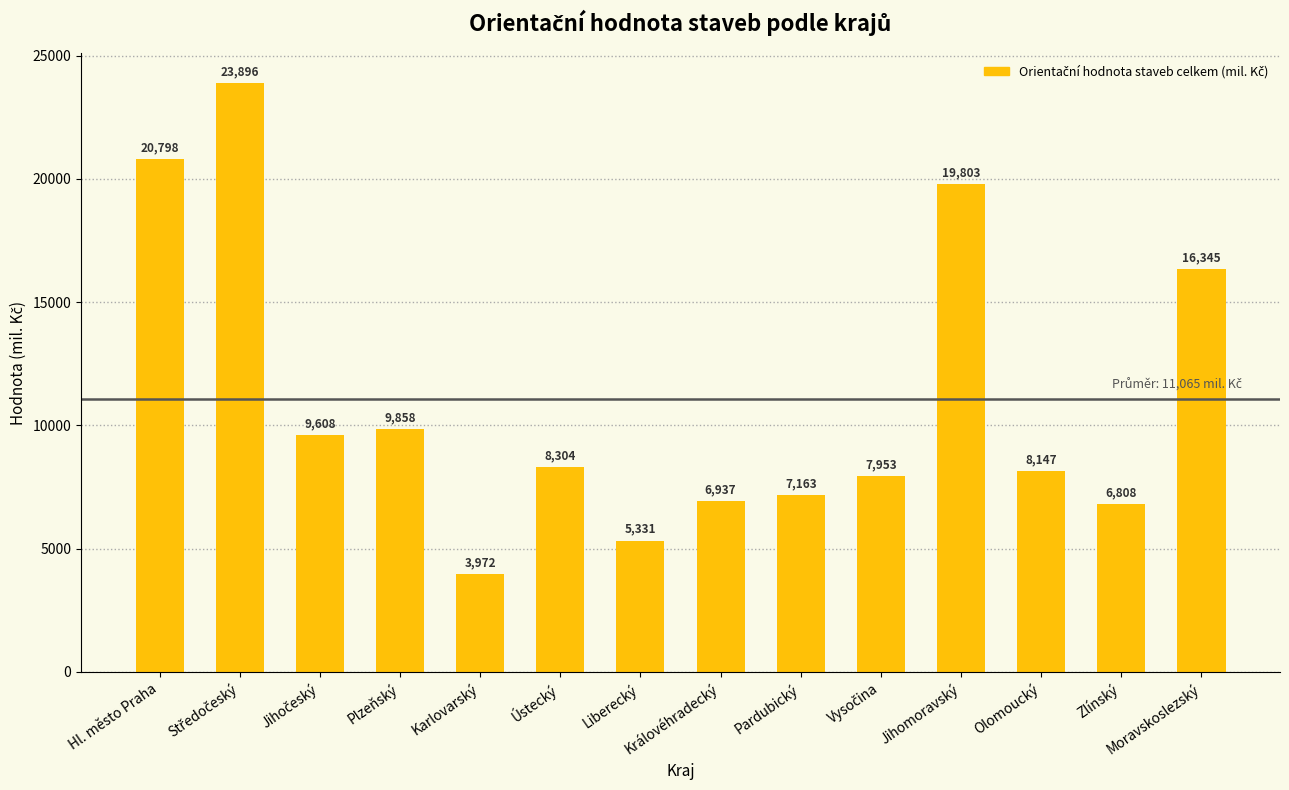

What is the label of the 6th bar from the left?

Ústecký